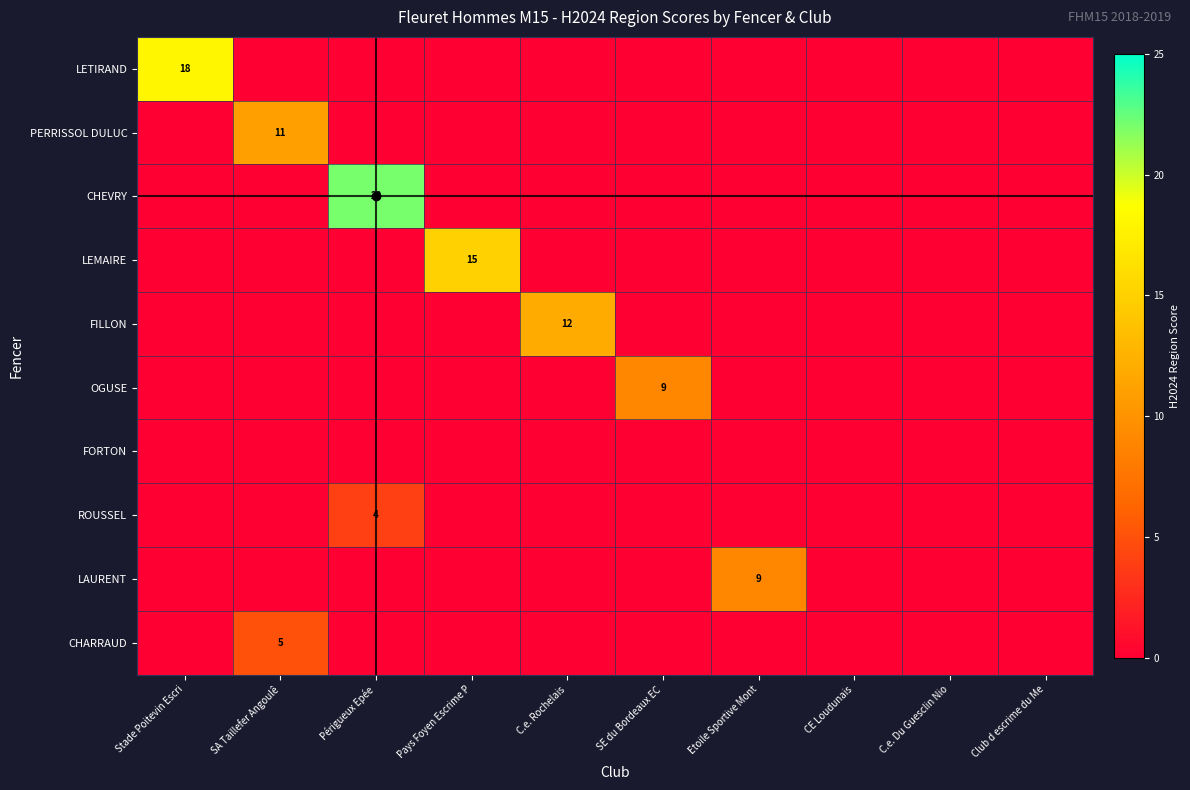

Which label corresponds to the smallest value in the chart?

SA Taillefer Angoulê